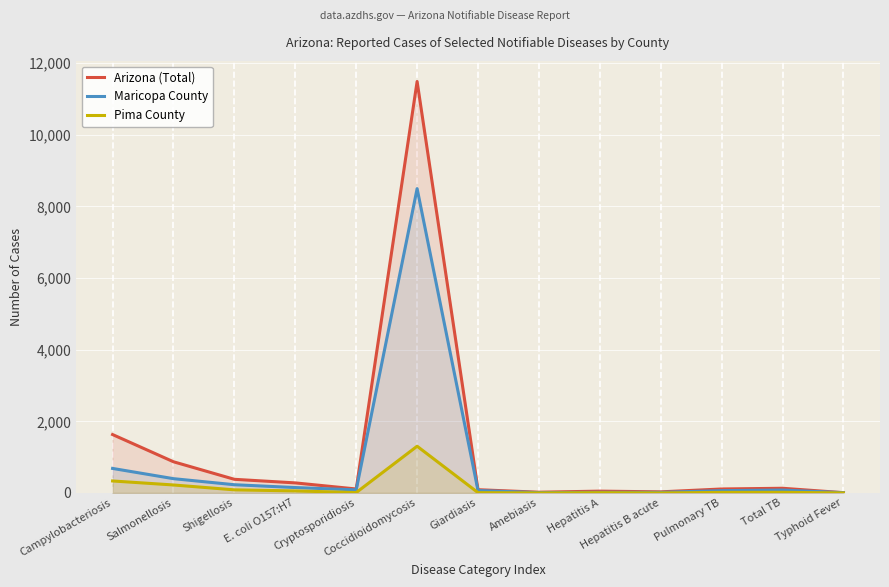

The value of Arizona (Total) at Giardiasis is 63. True or false?

False